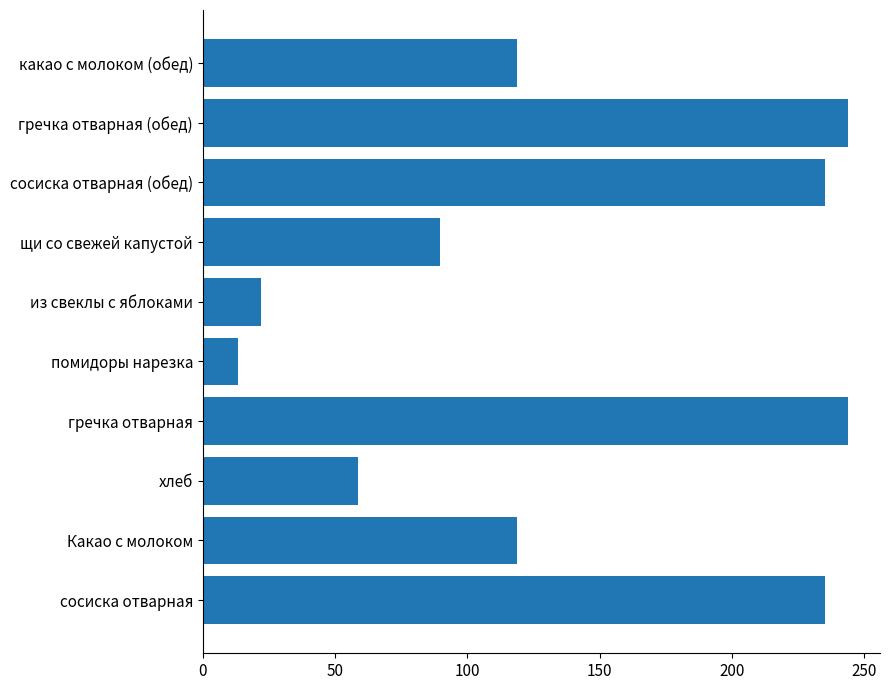

Between помидоры нарезка and гречка отварная, which is larger?

гречка отварная